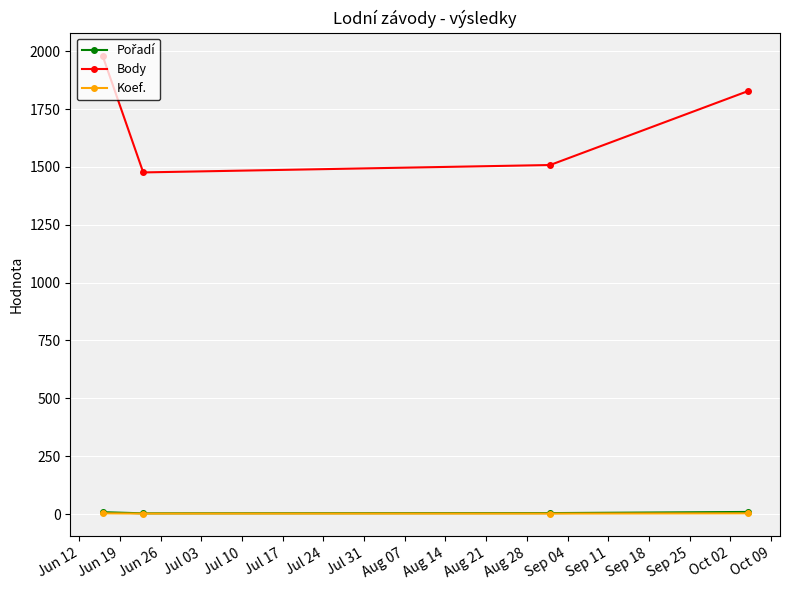

What is the difference between the maximum and minimum values in the Body series?

505